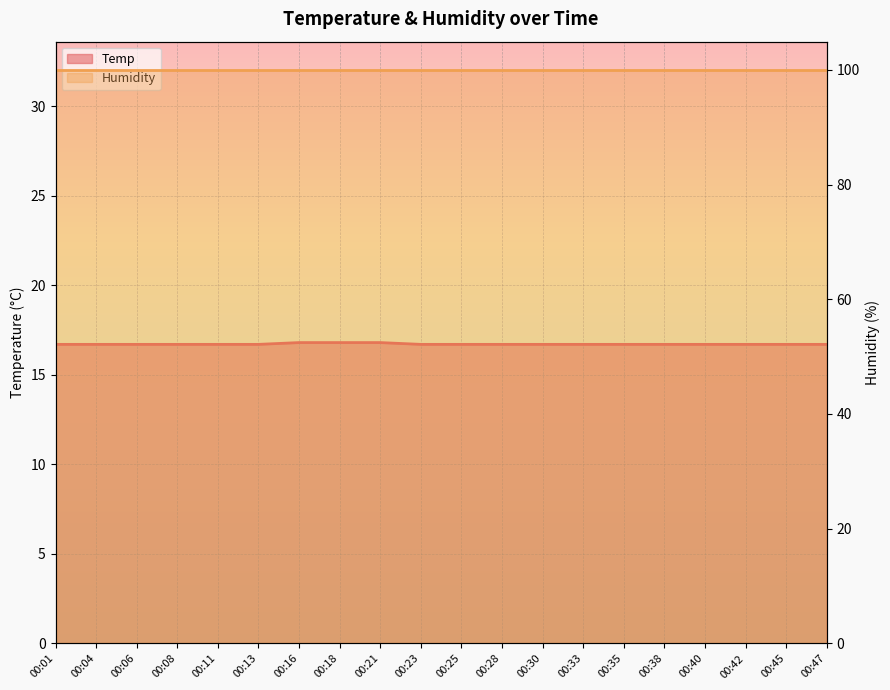

What is the difference between the maximum and minimum values?

0.1